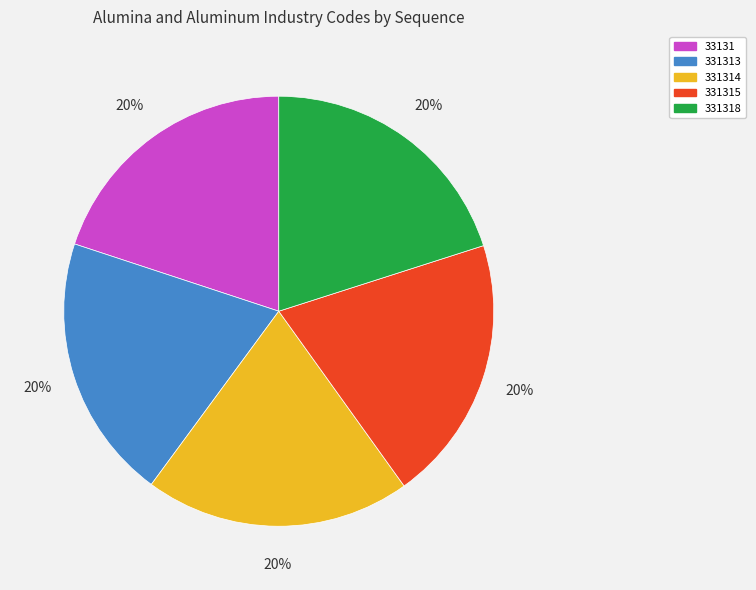

To the nearest percent, what portion does 331318 represent?

20%